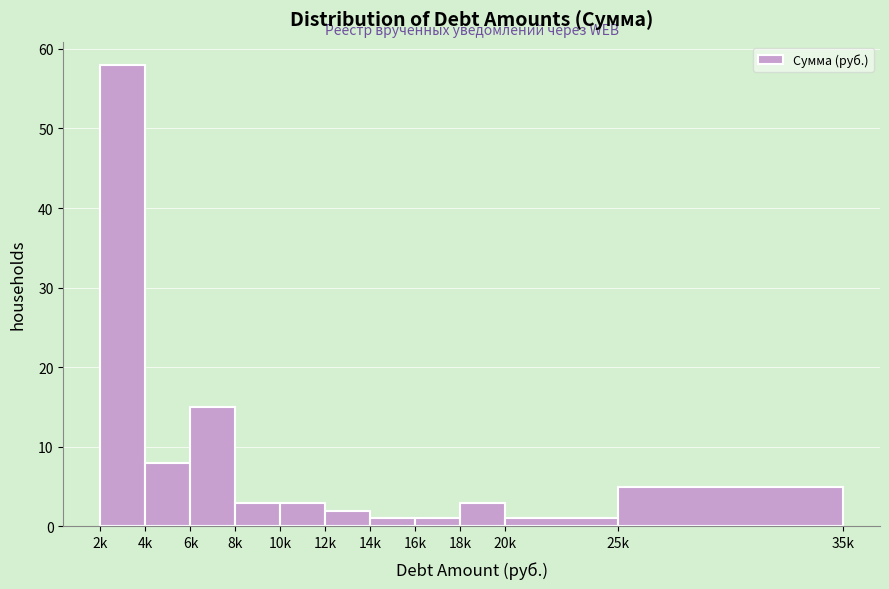

Reading left to right, transcribe all the data shown in this chart.

2k=58	4k=8	6k=15	8k=3	10k=3	12k=2	14k=1	16k=1	18k=3	20k=1	25k=5